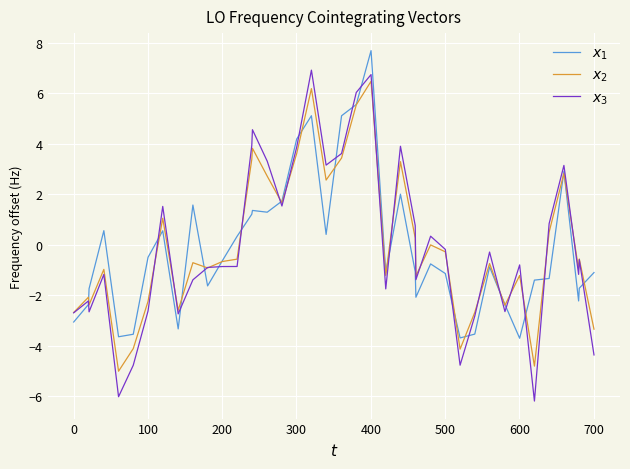

What is the smallest value displayed?

-6.2